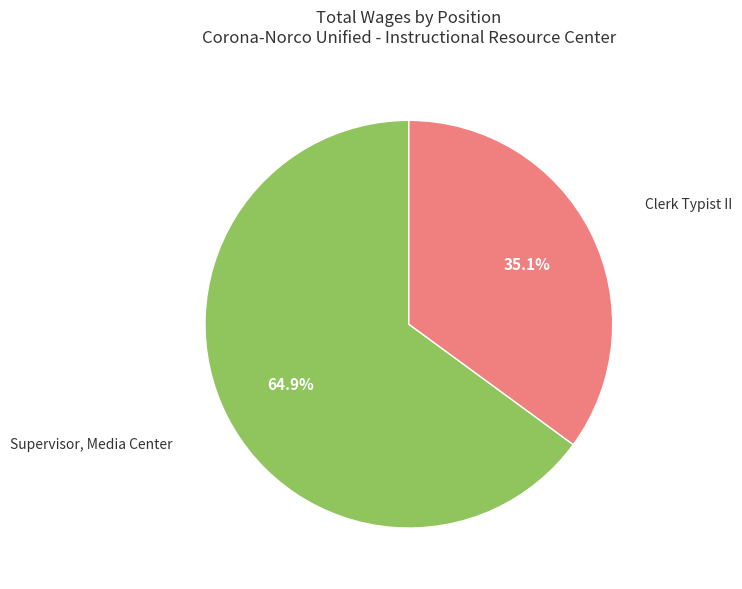

To the nearest percent, what is the difference between the largest and smallest slice percentages?

30%